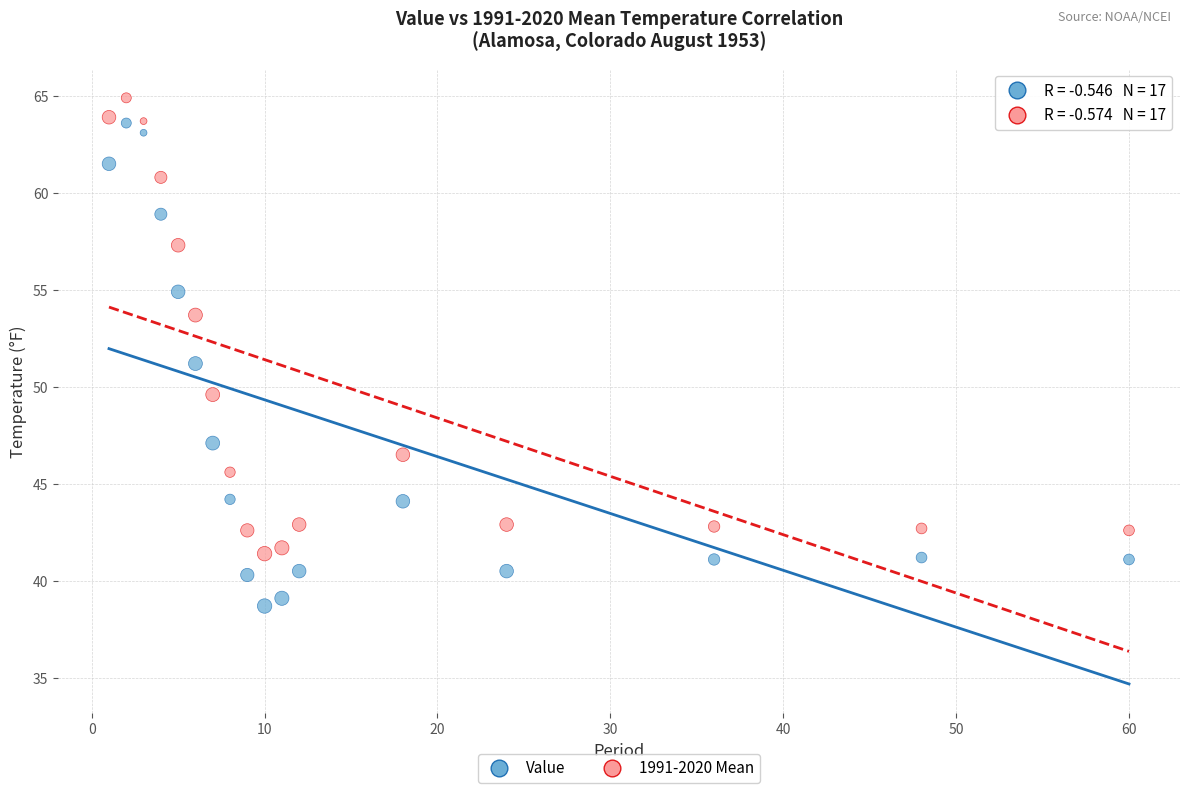

Which series has the widest spread of Y values?

Value